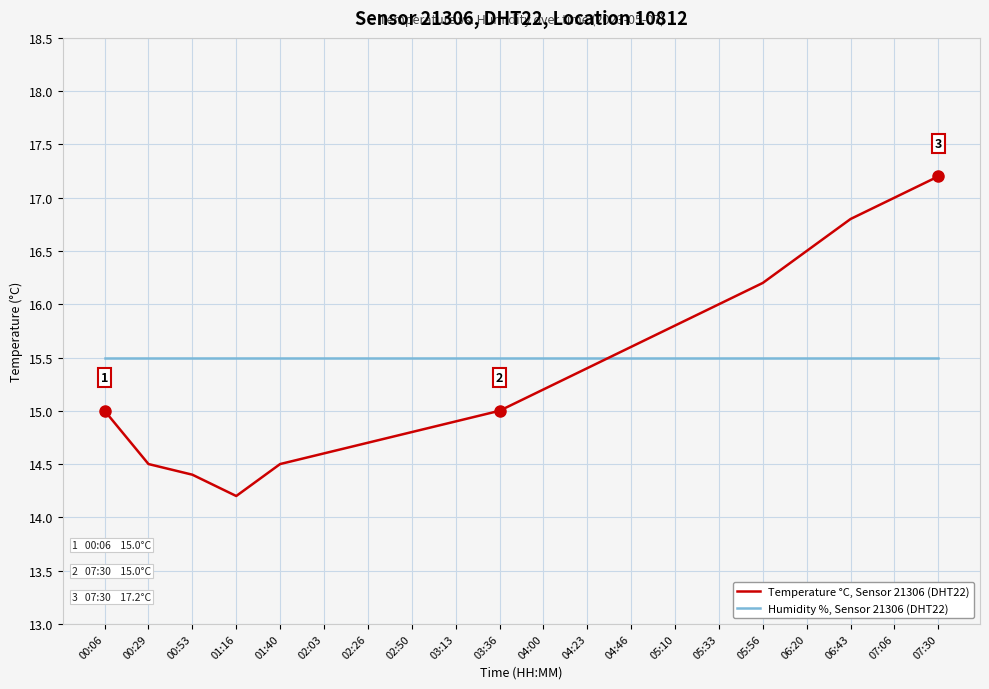

Does the chart display data point markers on the line(s)?

No